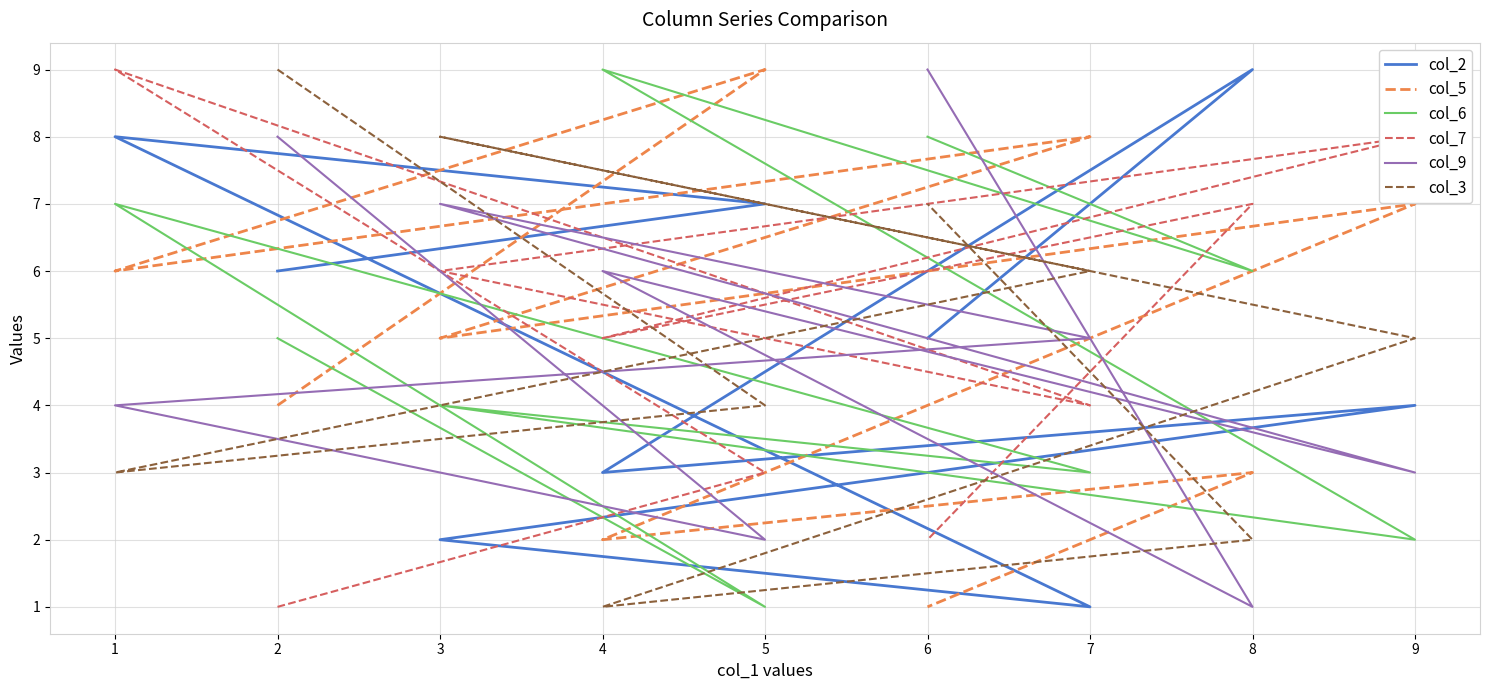

What is the average value of the col_9 series?

5